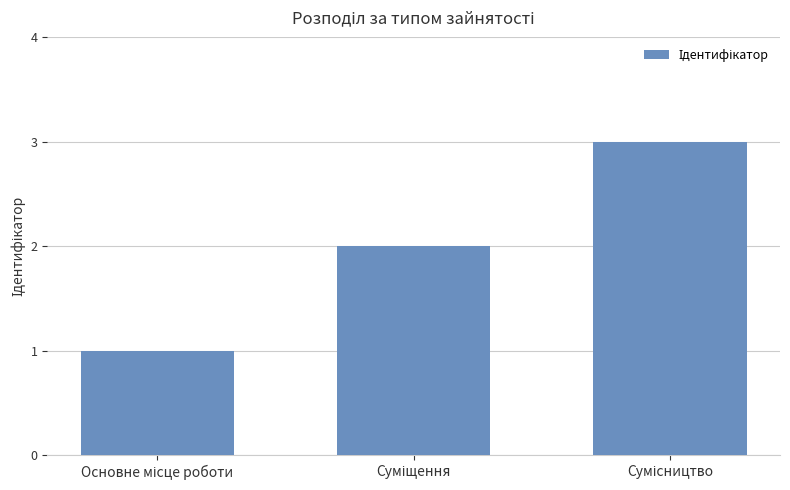

What is the maximum value shown in the chart?

3